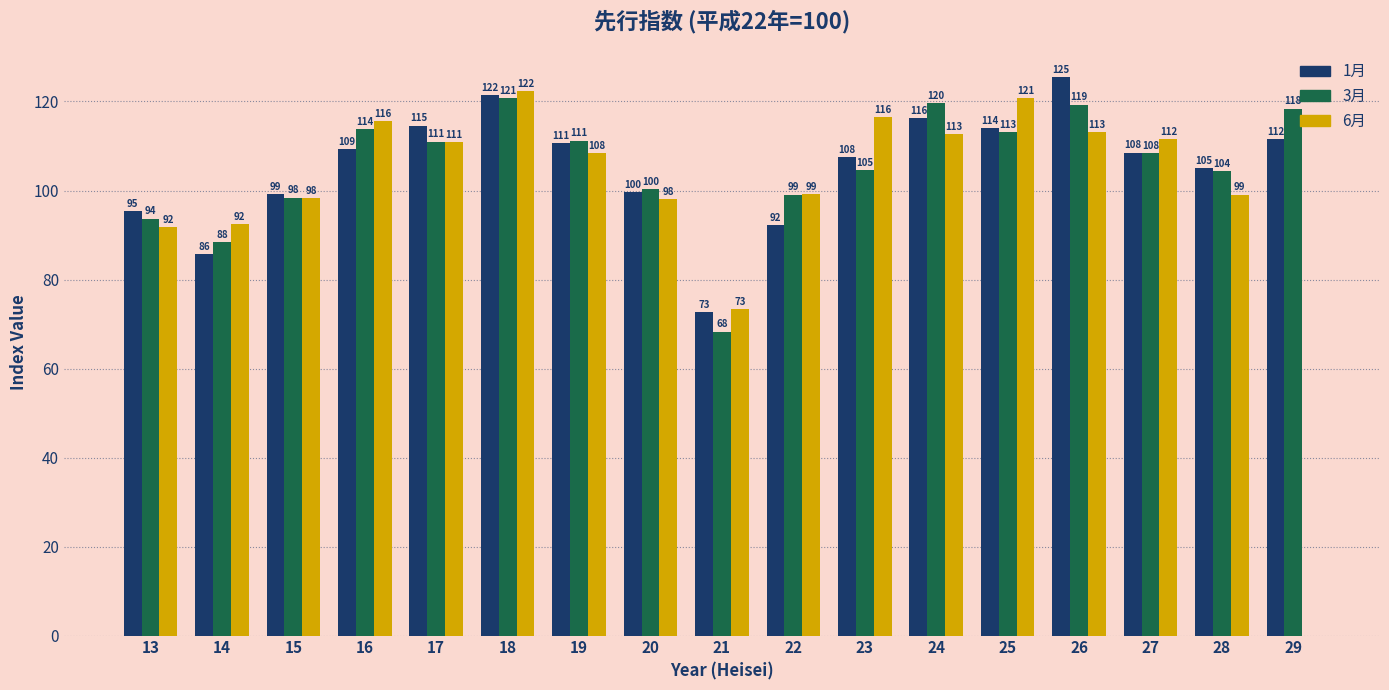

Which category has the highest value in the 1月 series?

26